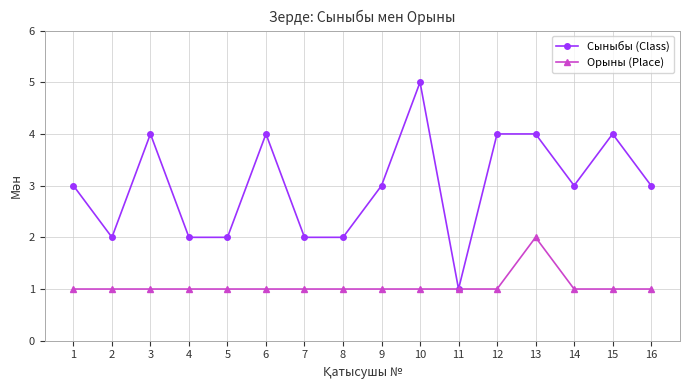

How many lines are shown in the chart?

2